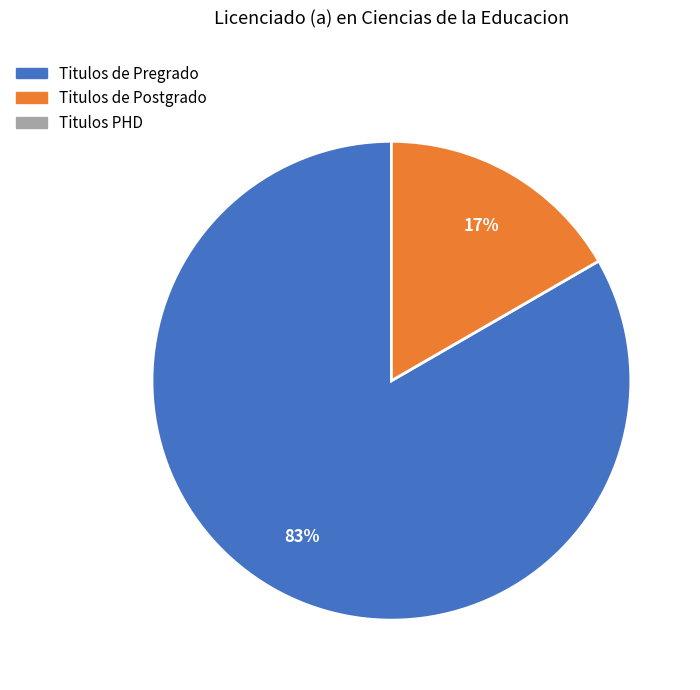

To the nearest percent, what is the average slice percentage?

50%